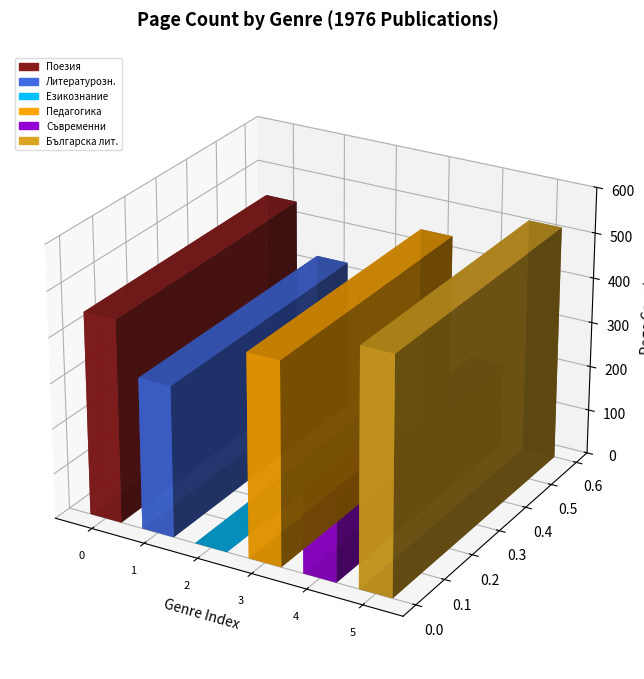

What is the sum of all values?

1934